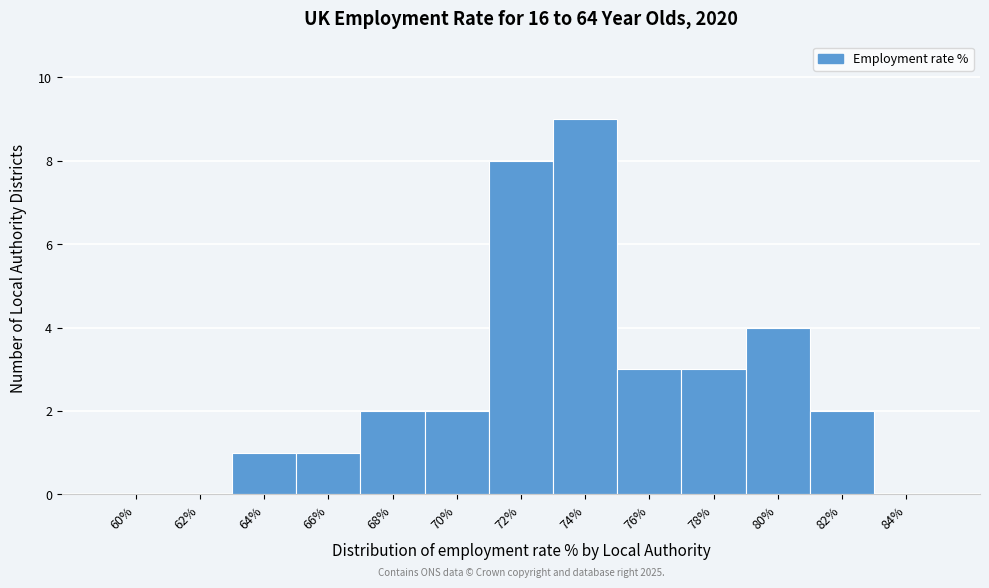

Reading left to right, list all the values displayed in this chart.

60%=0	62%=0	64%=1	66%=1	68%=2	70%=2	72%=8	74%=9	76%=3	78%=3	80%=4	82%=2	84%=0